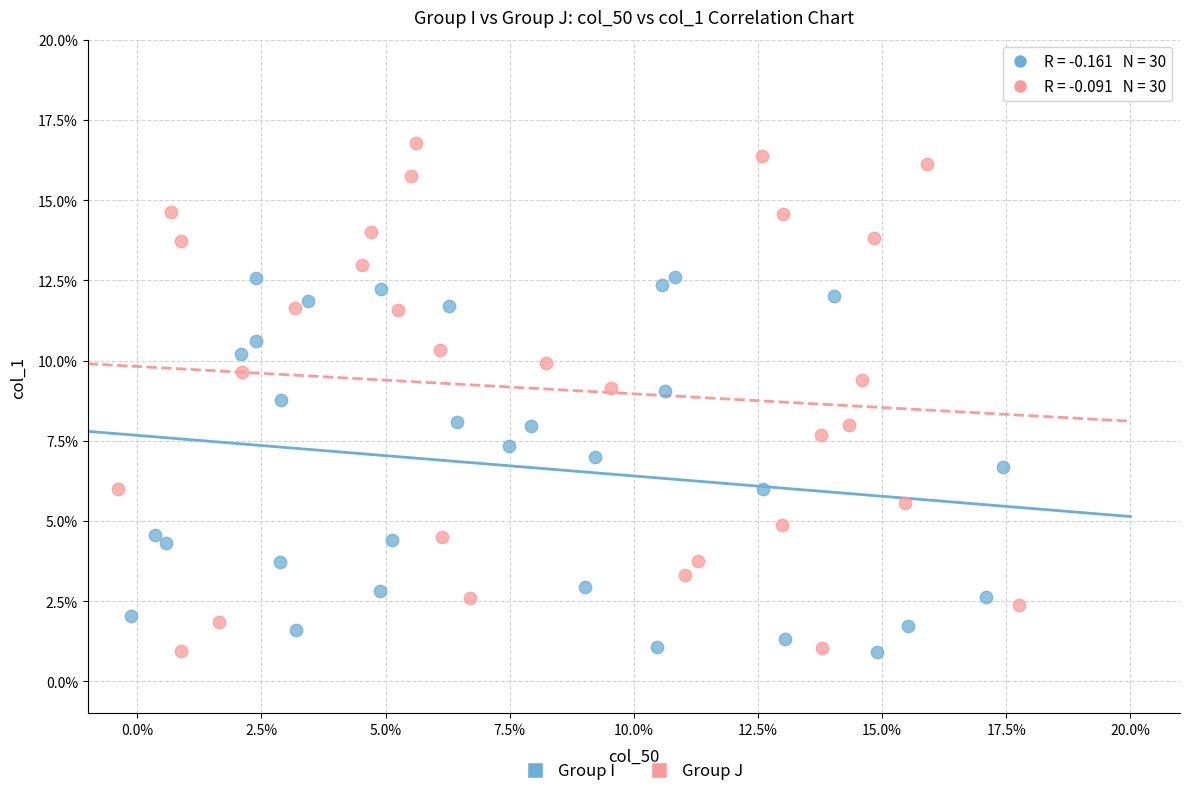

Which series has the widest spread of Y values?

Group J